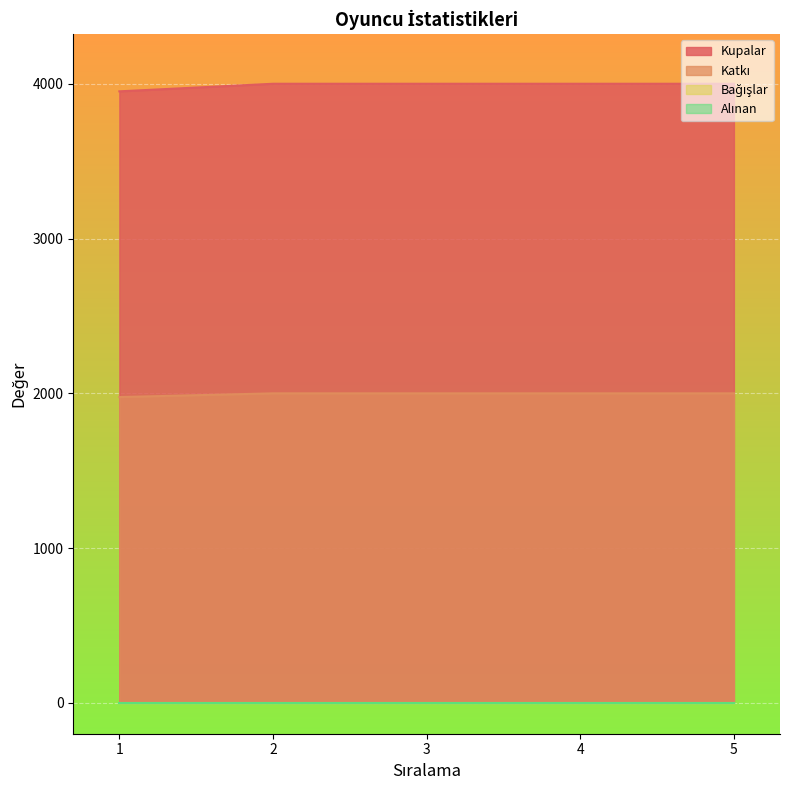

List the labels in order of Kupalar value, smallest first.

1, 2, 3, 4, 5